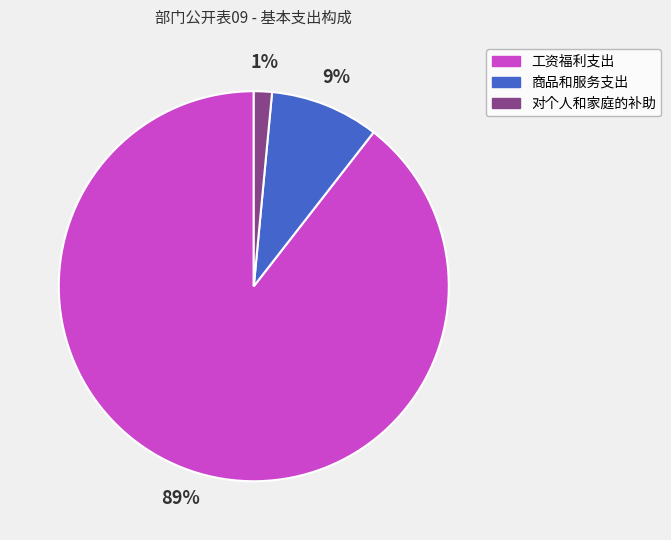

What percentage is the 商品和服务支出 slice, to the nearest percent?

9%